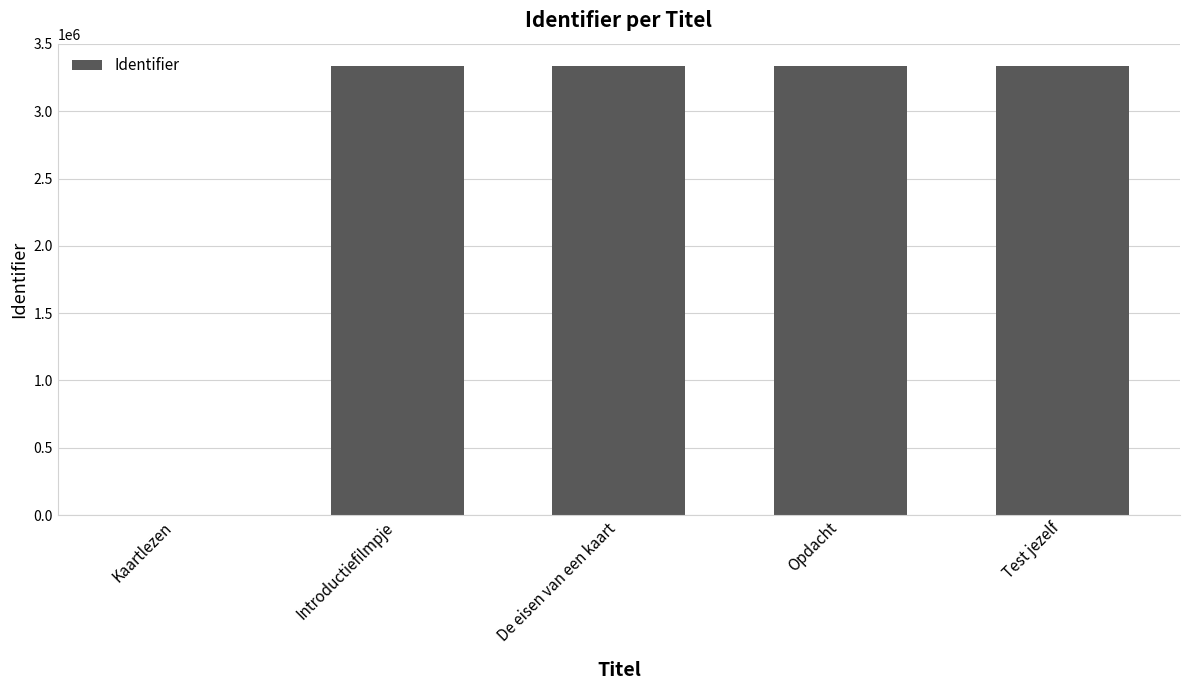

What is the ratio of the value at Test jezelf to the value at Introductiefilmpje?

1.0